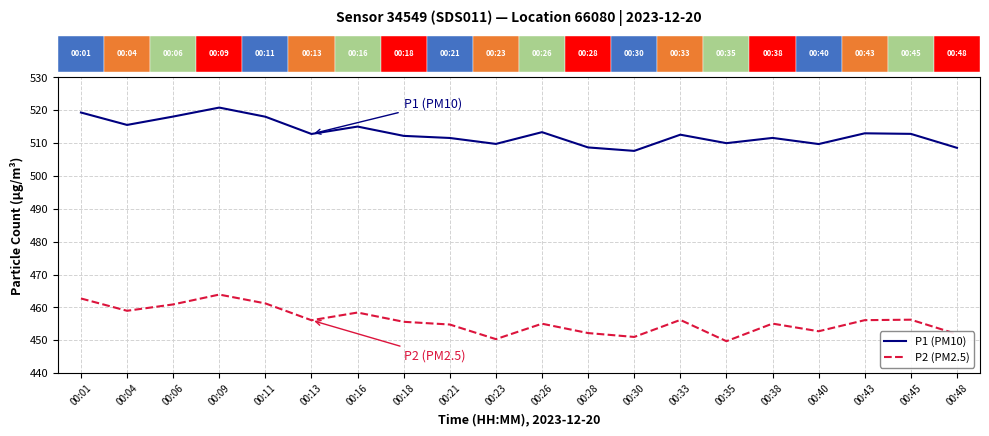

Which series has the largest range (max minus min)?

P2 (PM2.5)